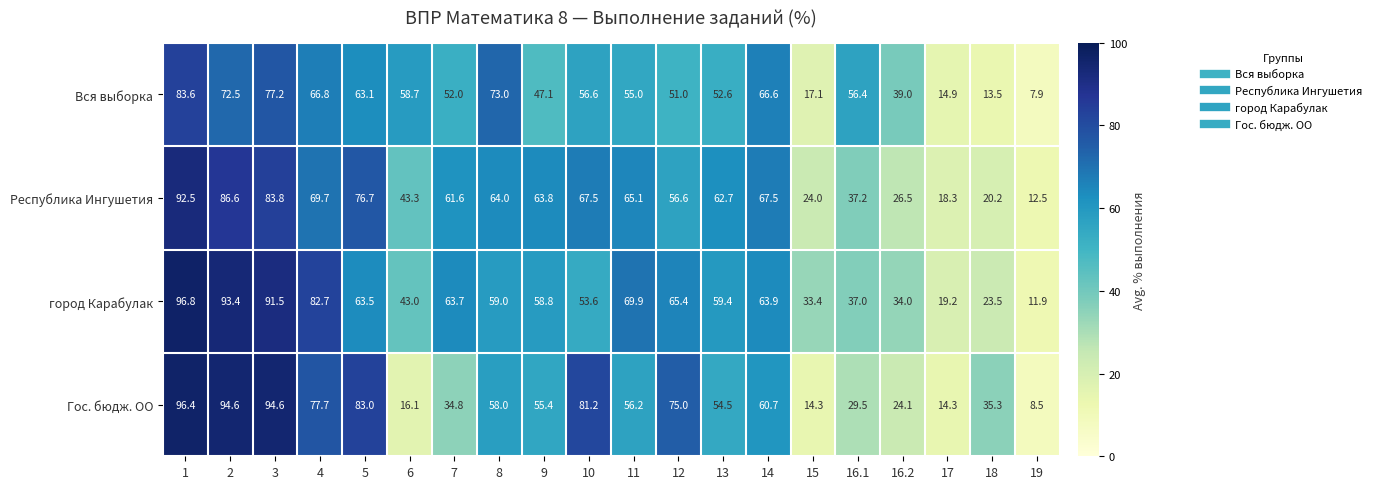

The value of Вся выборка at 2 is 130.5. True or false?

False